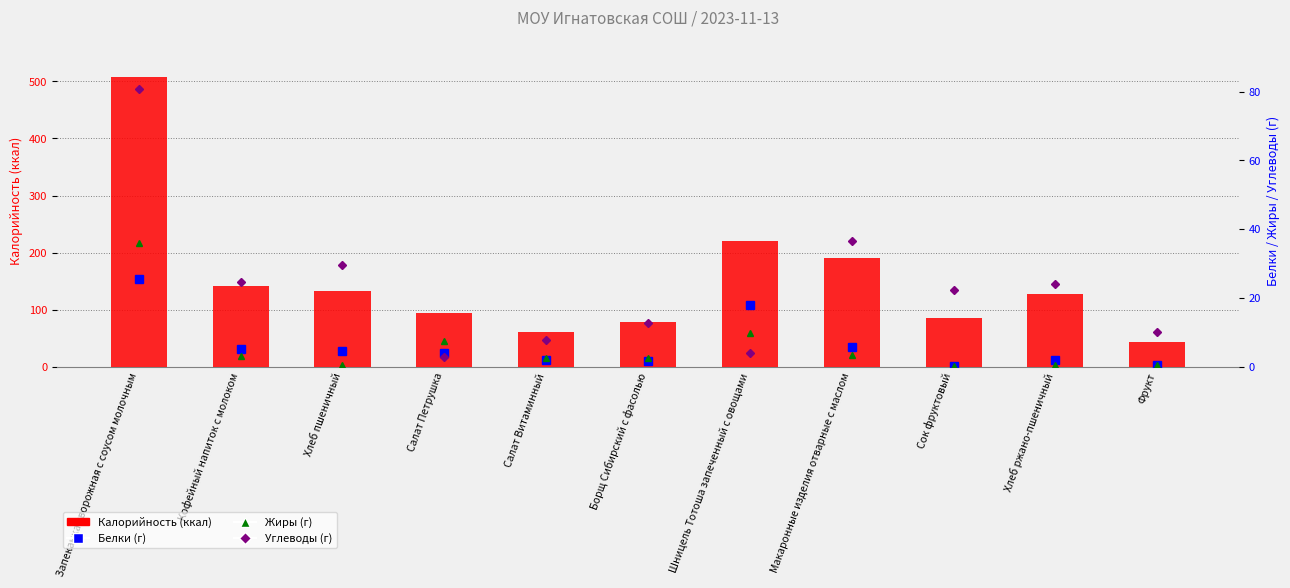

Read the Жиры value at Салат Петрушка.

7.5